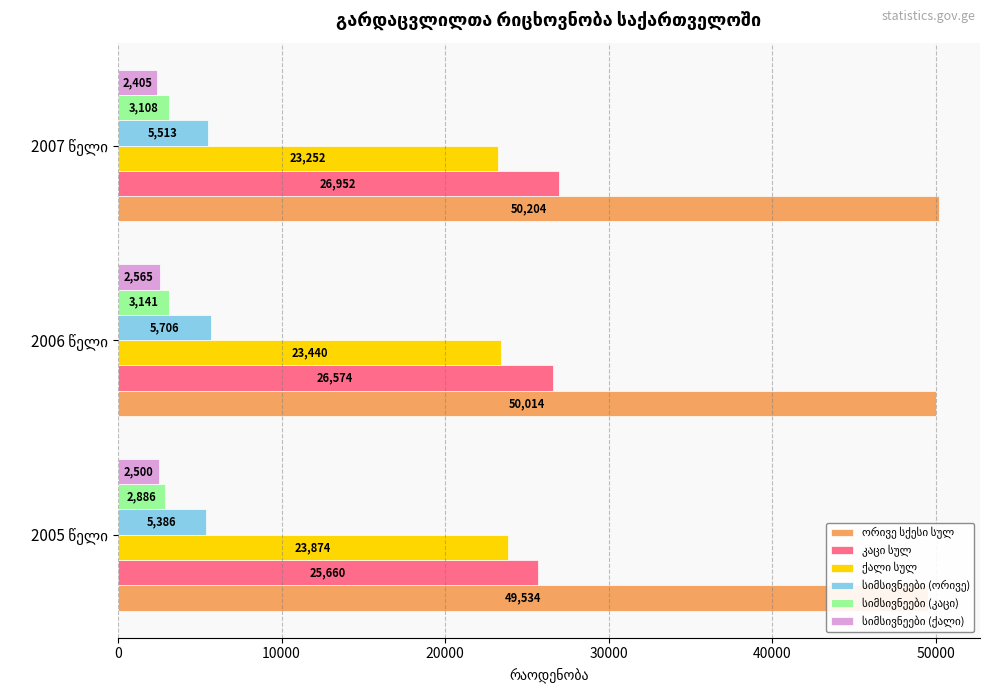

At 2005 წელი, list the series in order from smallest to largest.

სიმსივნეები (ქალი), სიმსივნეები (კაცი), სიმსივნეები (ორივე), ქალი სულ, კაცი სულ, ორივე სქესი სულ